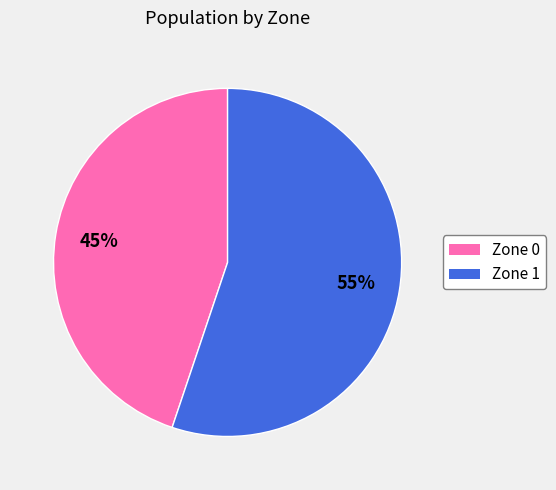

What is the largest slice in the pie chart?

Zone 1